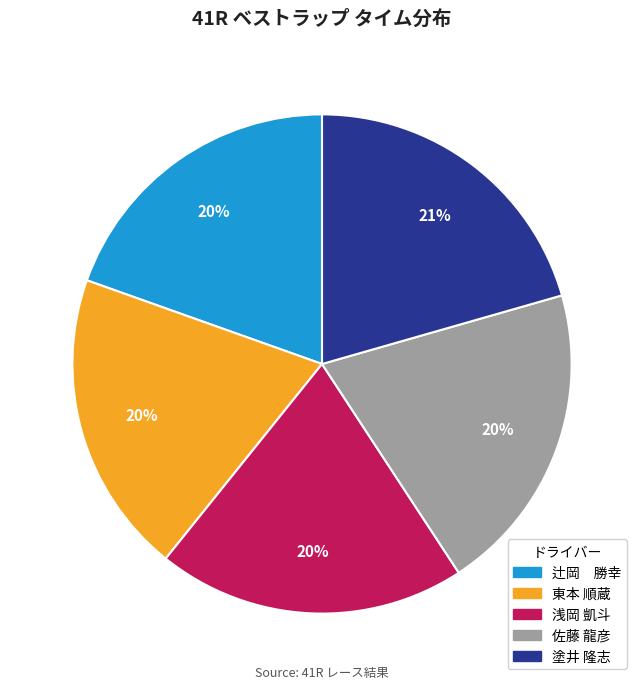

To the nearest percent, what is the difference between the largest and smallest slice percentages?

1%